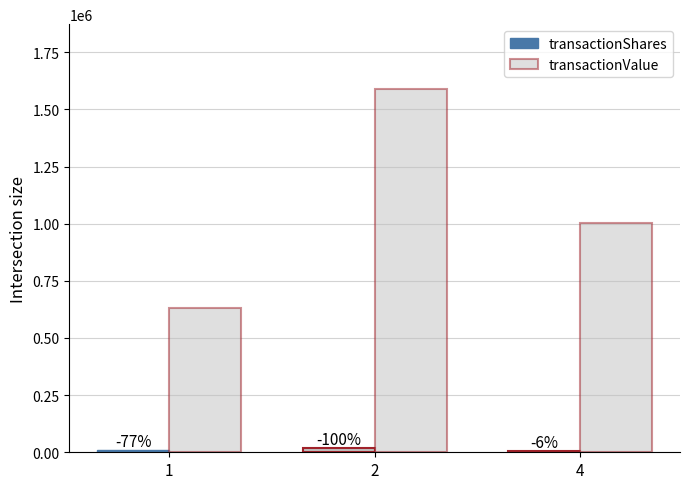

What is the sum of all transactionShares values?

33960